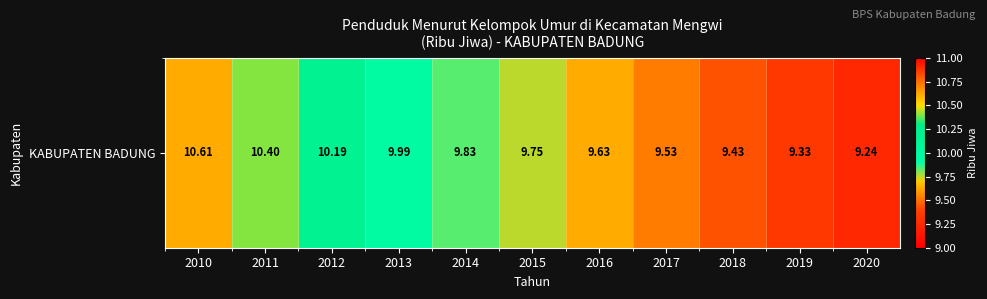

Reading left to right, what are all the values shown in this chart?

10.6	10.4	10.2	10.0	9.8	9.8	9.6	9.5	9.4	9.3	9.2